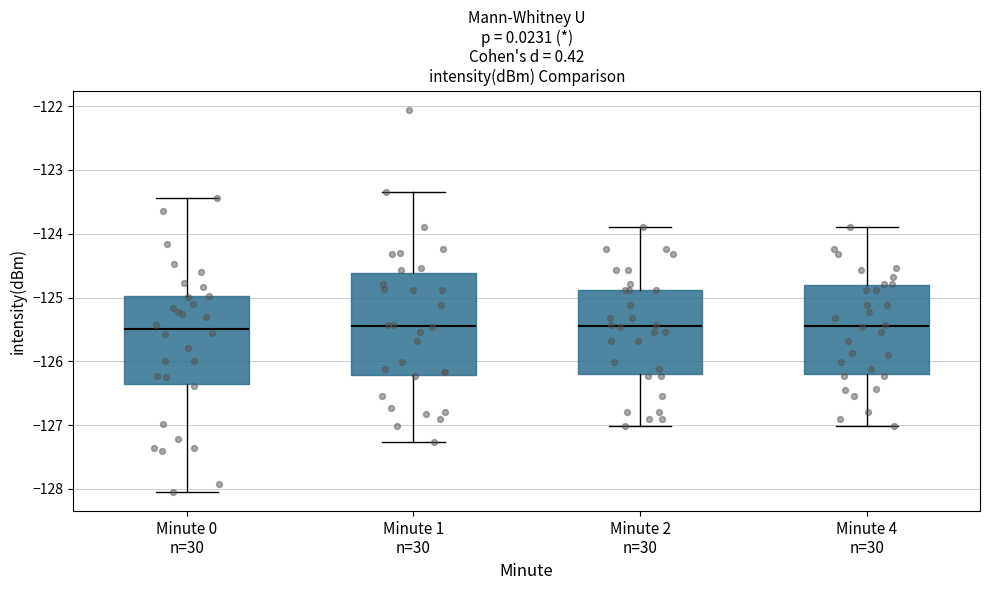

Comparing the boxes themselves (not the whiskers), which one is the tallest?

Minute 1 n=30